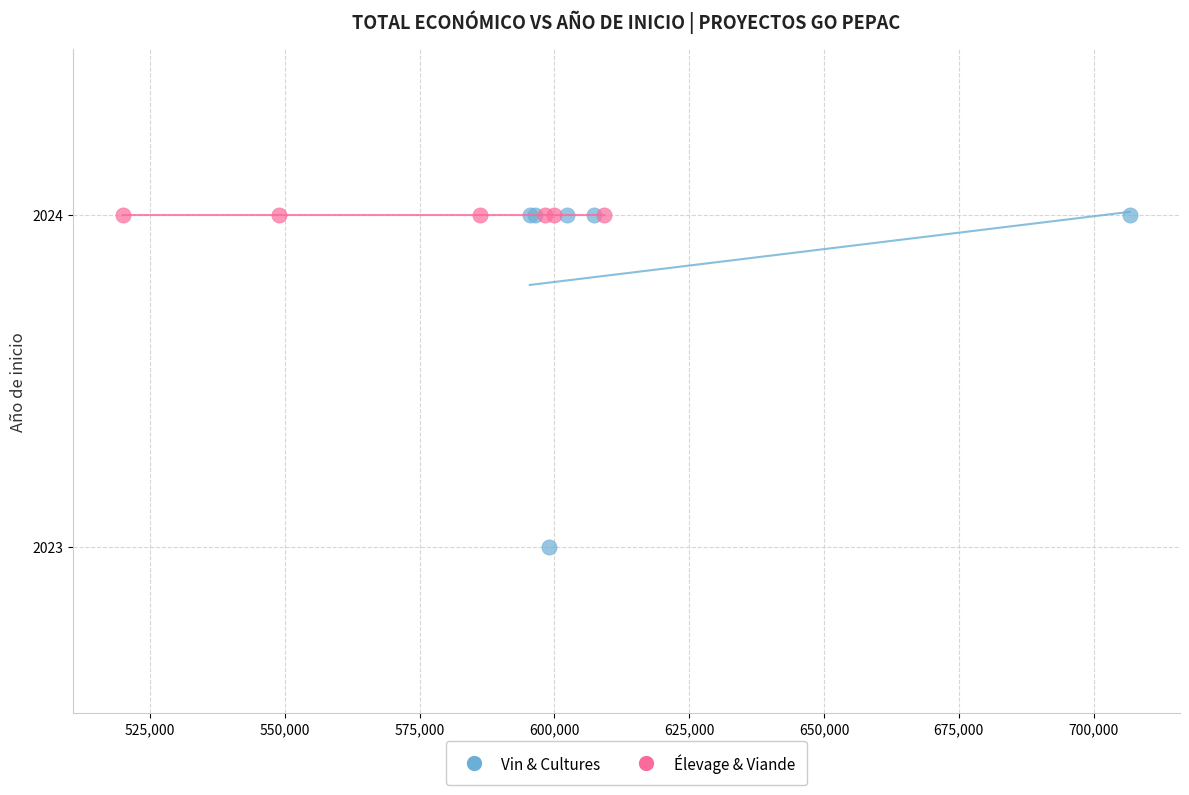

Which series contains the lowest Y value?

Vin & Cultures